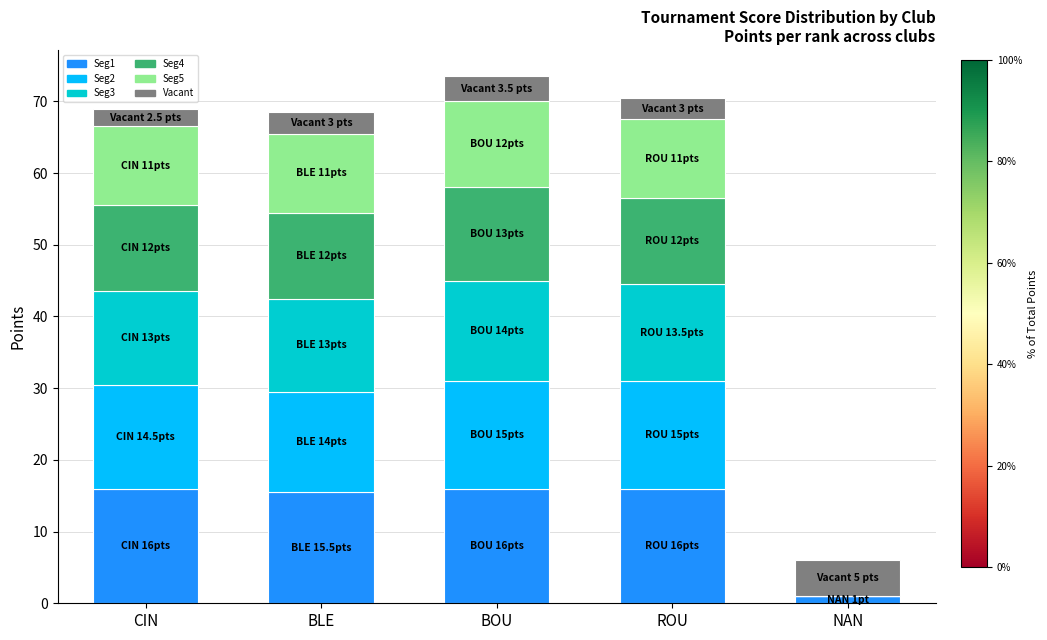

What is the total value across all series at BLE?

68.5